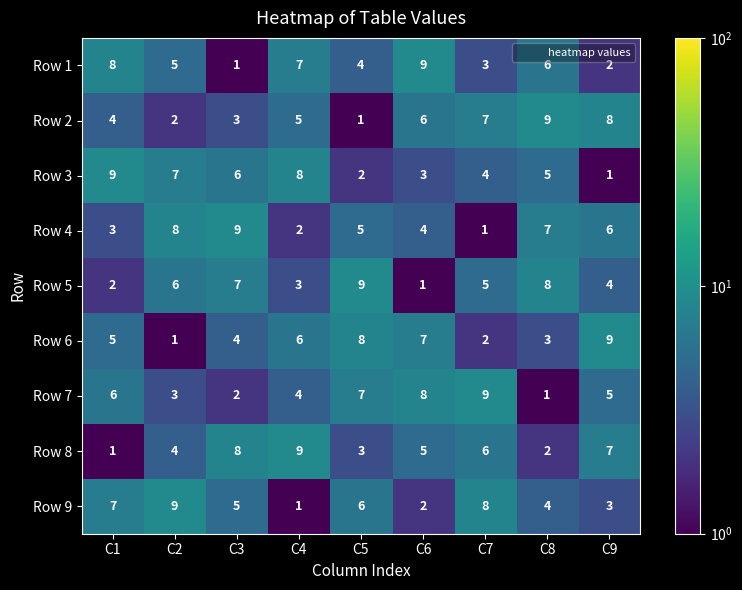

What is the maximum value for Row 3?

9